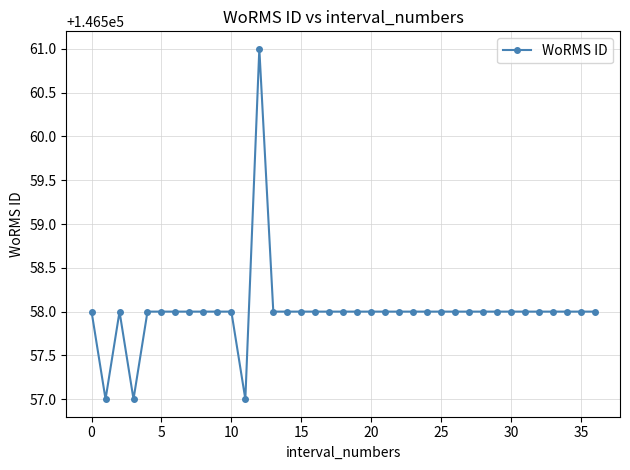

What is the minimum value shown in the chart?

146557